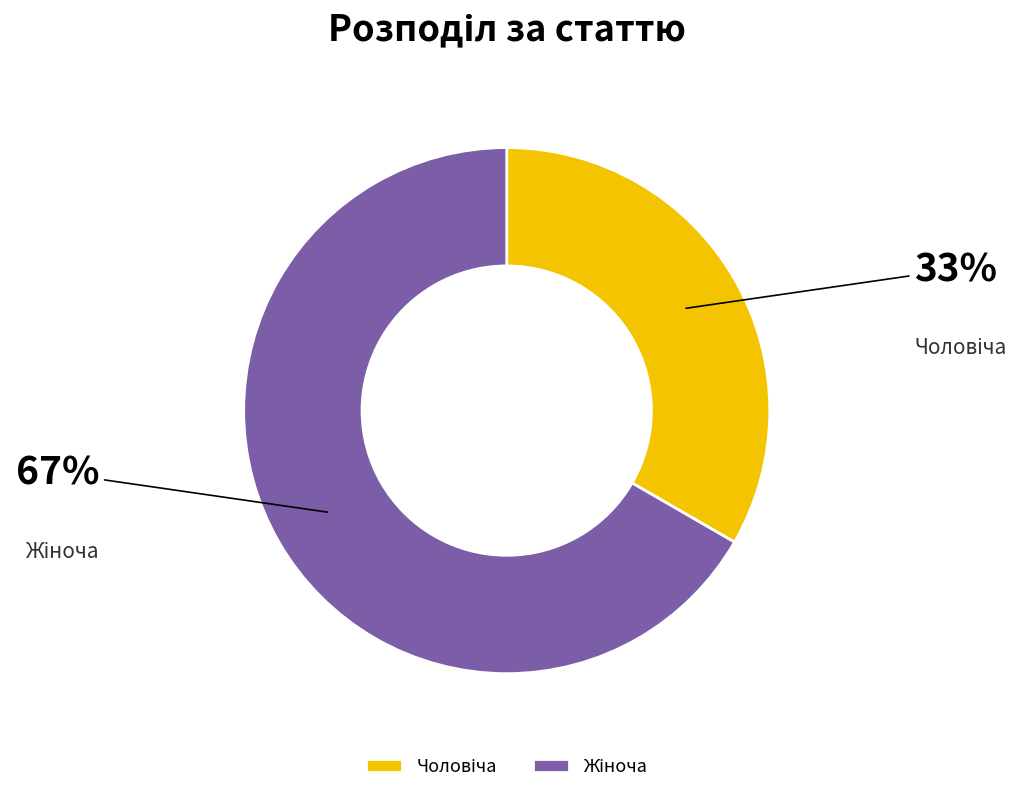

To the nearest percent, what is the average slice percentage?

50%